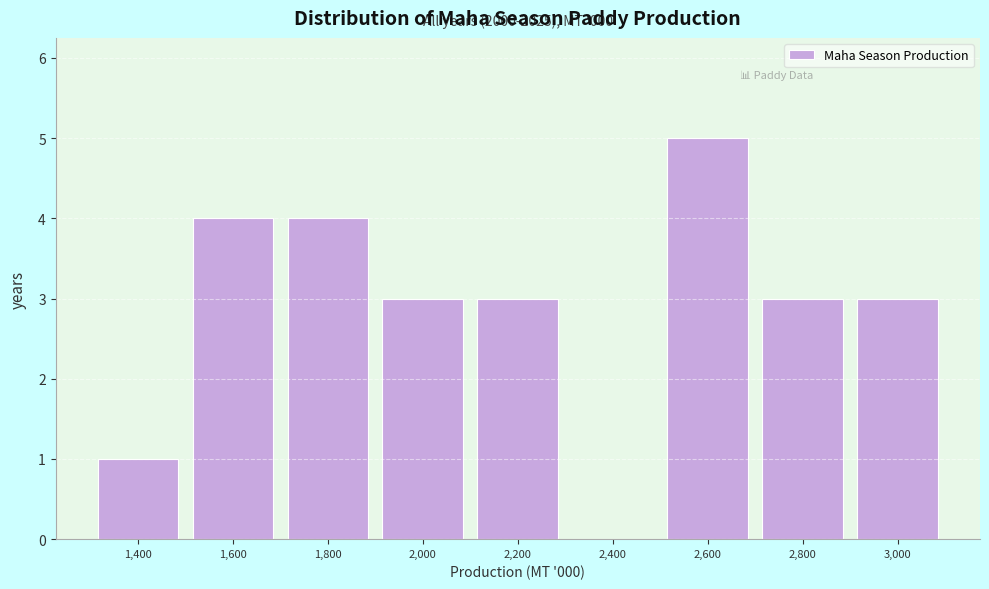

Reading right to left, list all the values displayed in this chart.

3,000=3	2,800=3	2,600=5	2,400=0	2,200=3	2,000=3	1,800=4	1,600=4	1,400=1